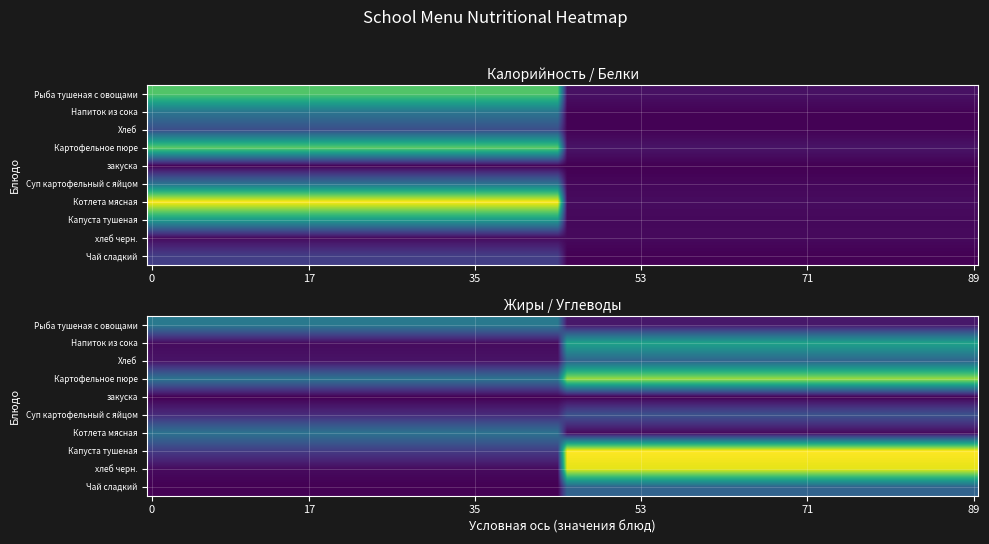

What is the total value across all series at 0?

242.0